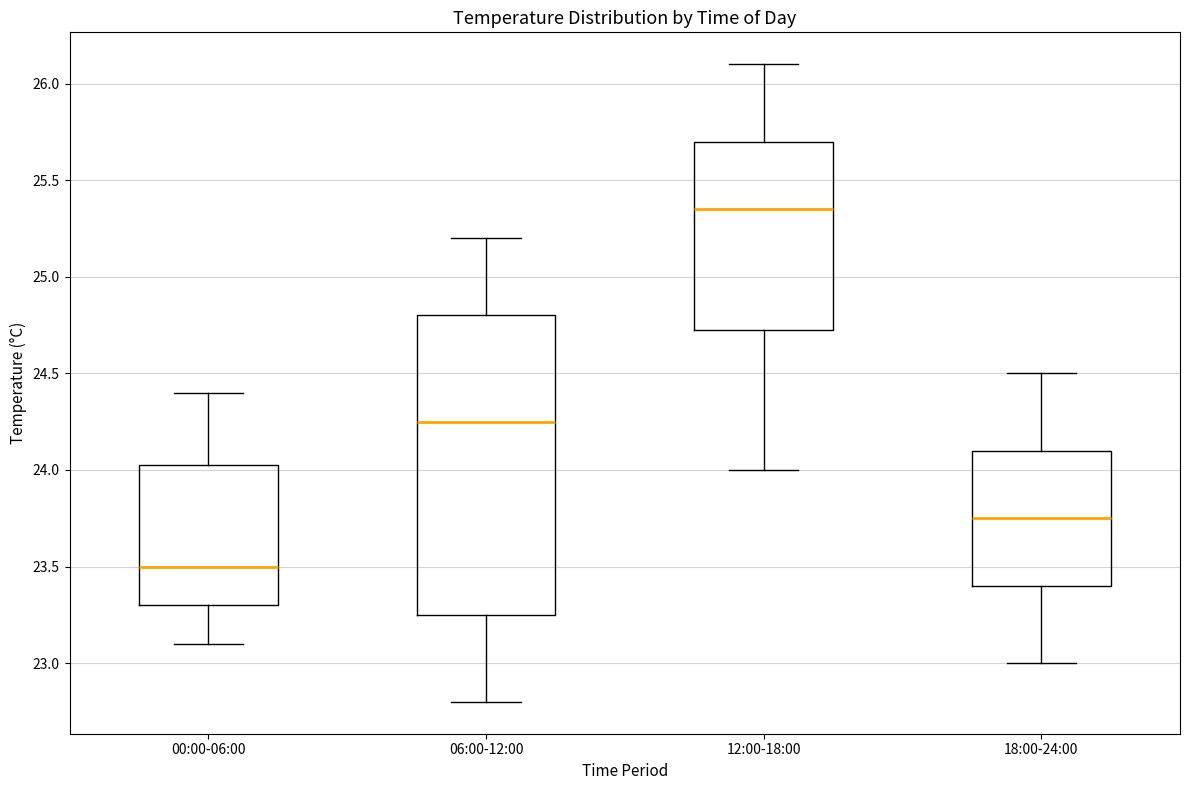

Where does the upper whisker of the box for 00:00-06:00 end on the y-axis? The values are not printed on the chart, so give them approximately, as read against the axis.

24.40